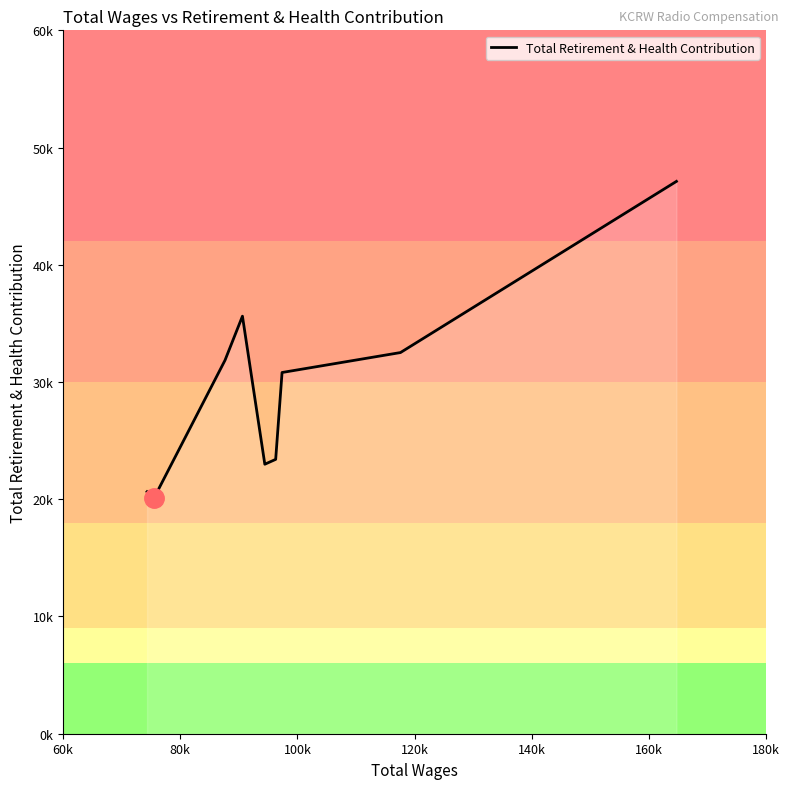

Is this an area chart (filled region under the line)?

Yes